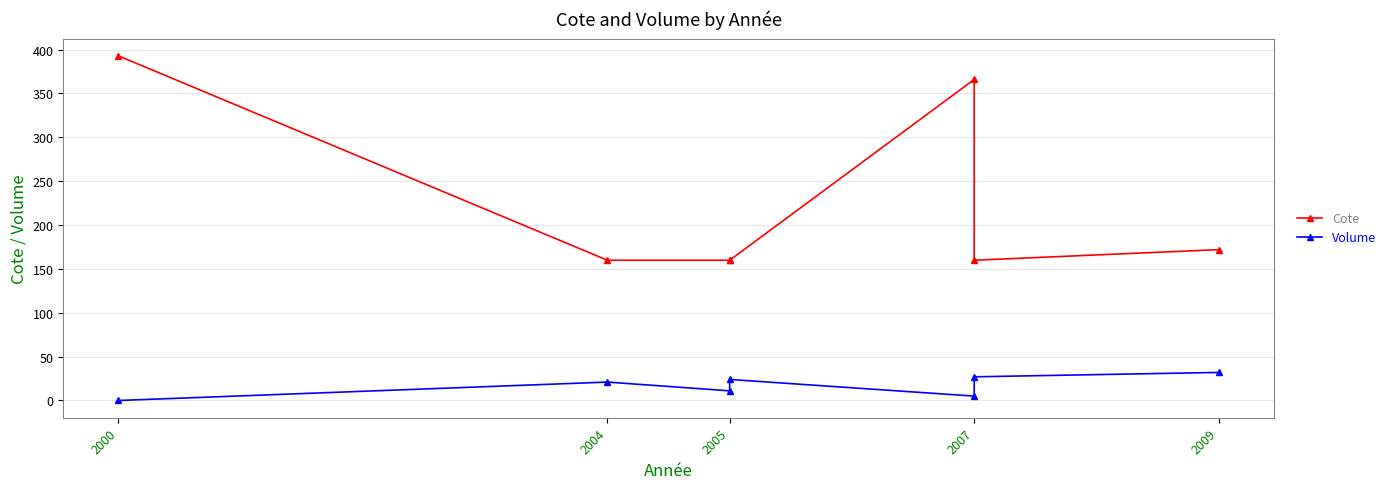

True or false: Volume has more than 2 interior local peaks.

False